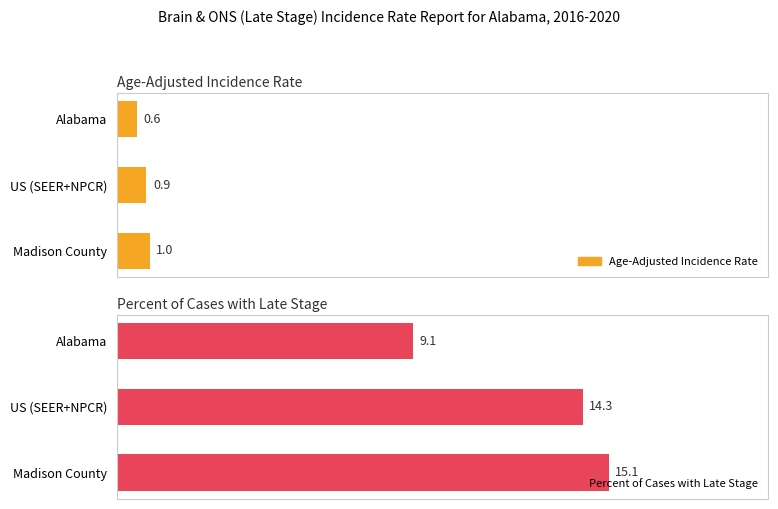

Rank the series by their average value, from highest to lowest.

Percent of Cases with Late Stage, Age-Adjusted Incidence Rate